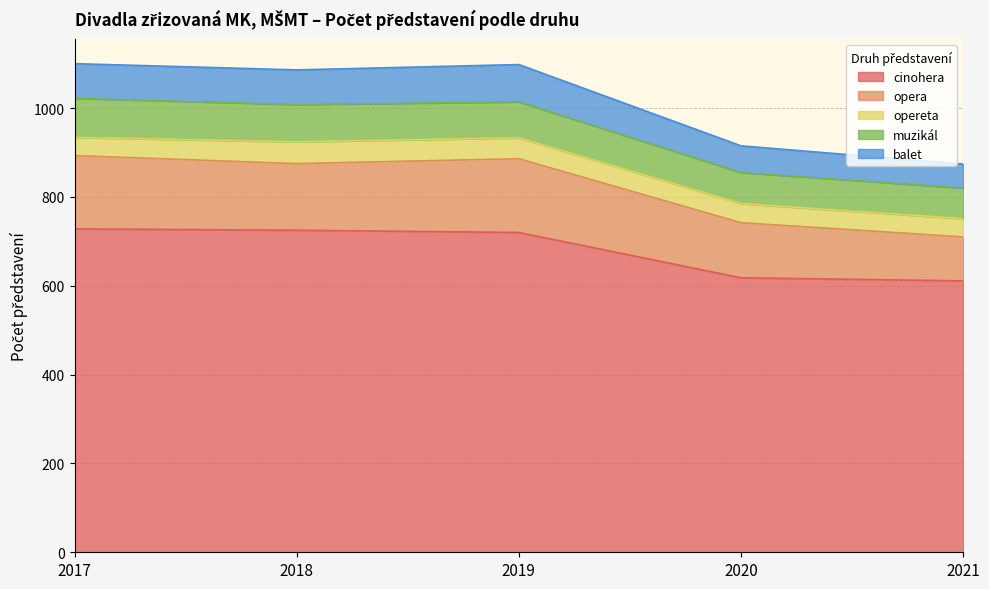

How many data points in opereta are less than 43?

2